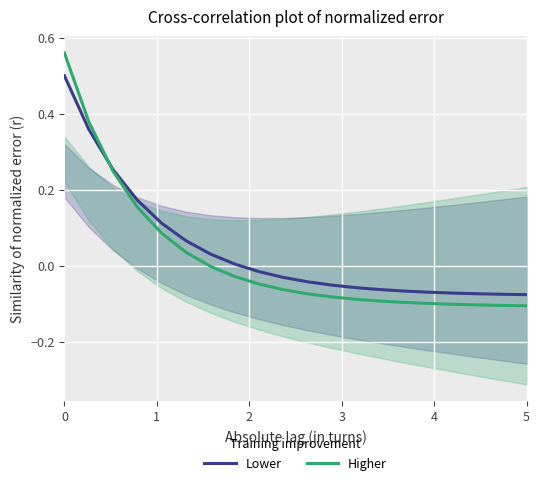

How many data points in Higher are above 0?

6